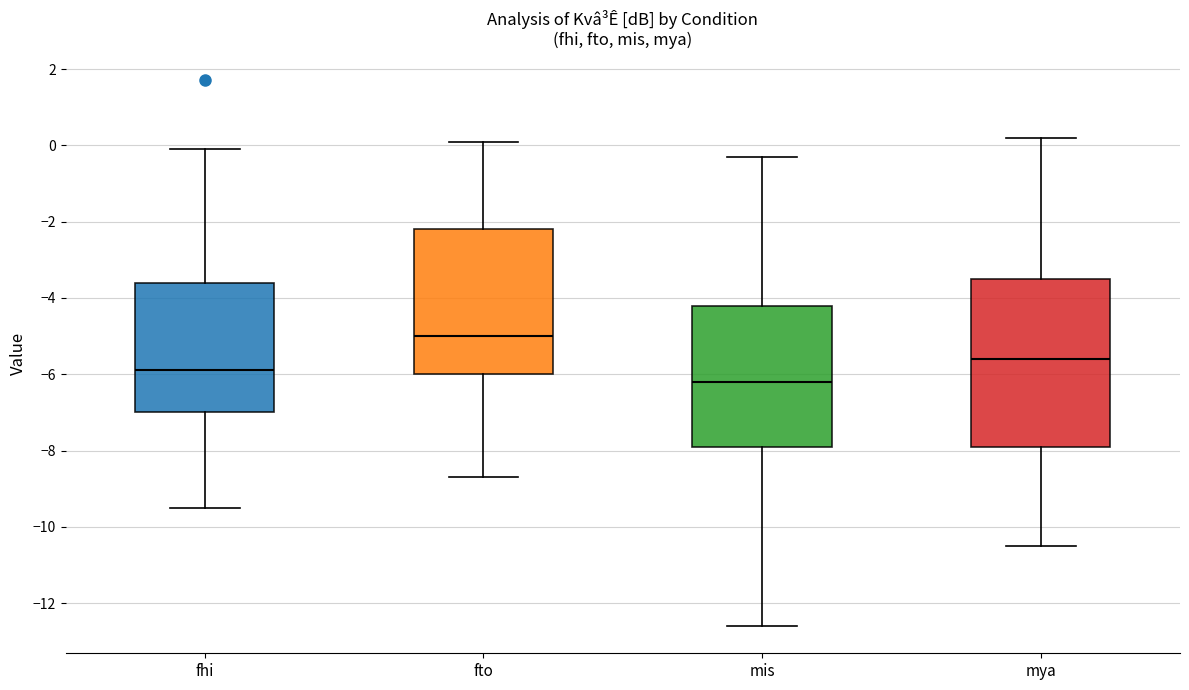

Where is the upper edge of the box for mya on the y-axis? The values are not printed on the chart, so give them approximately, as read against the axis.

-3.4